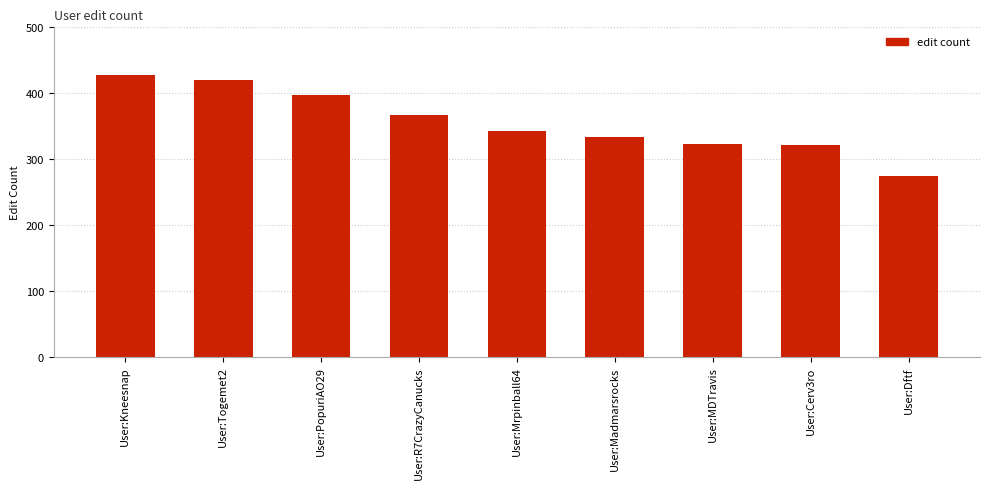

Where is the data nearest to the value 351?

User:Mrpinball64